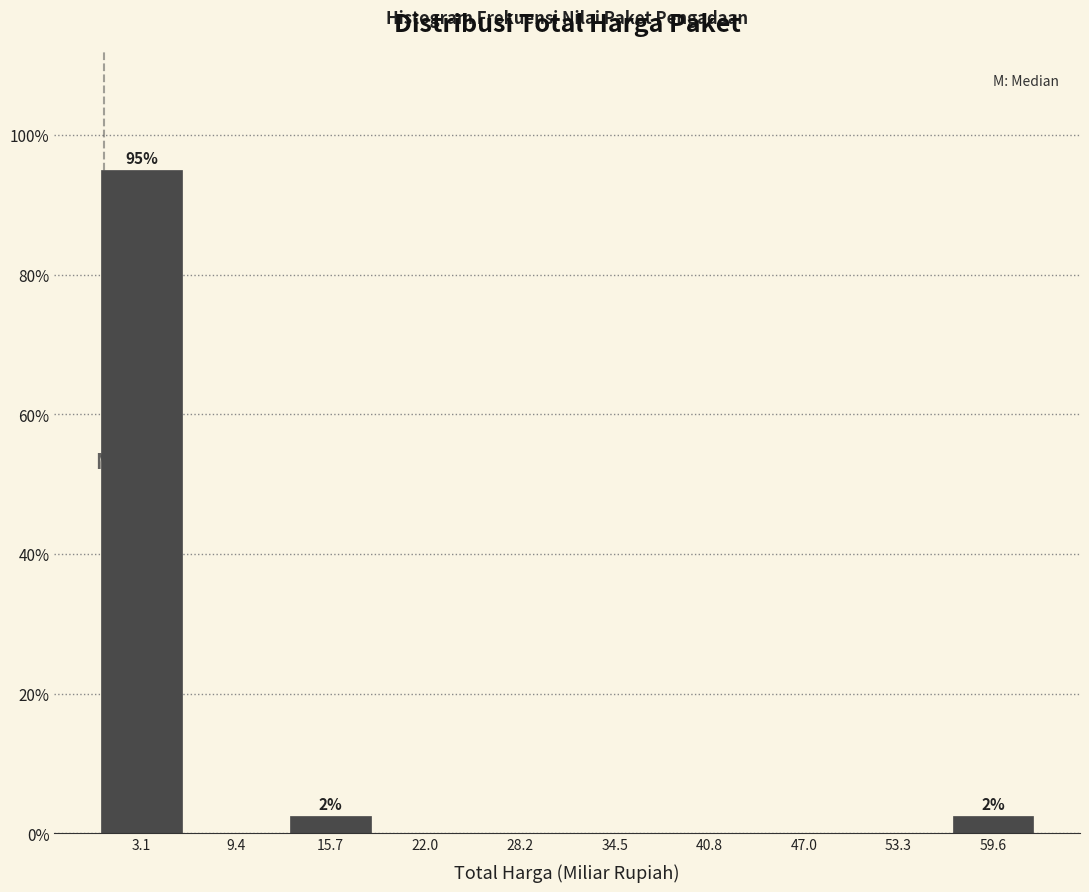

Over which range of the x-axis is the bar tallest?

0 to 6